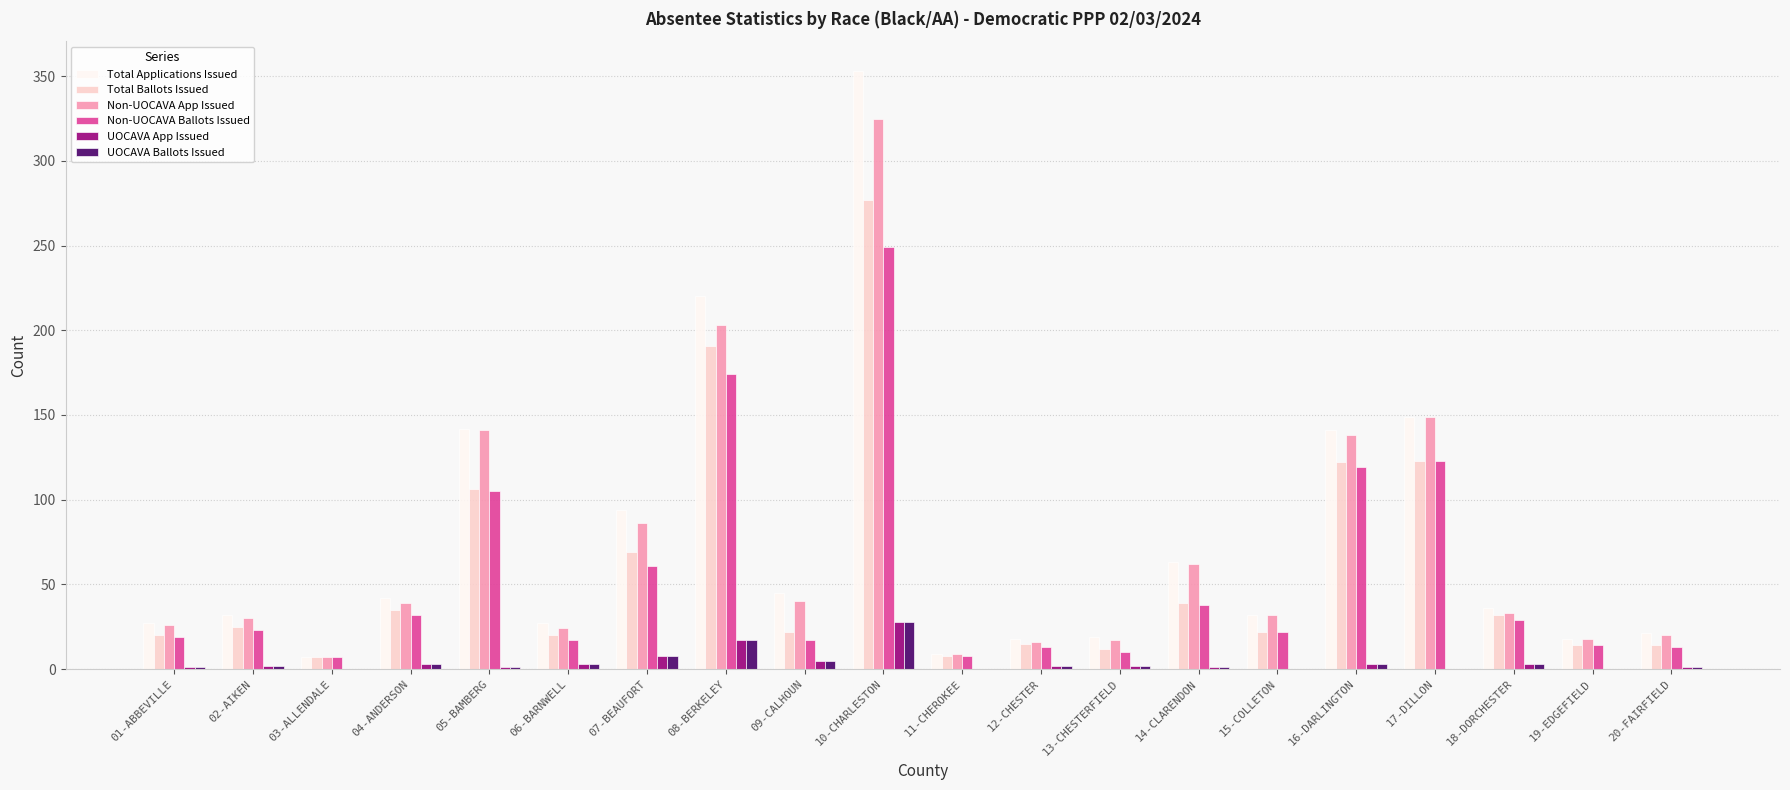

At which category is the sum across all series the highest?

10-CHARLESTON